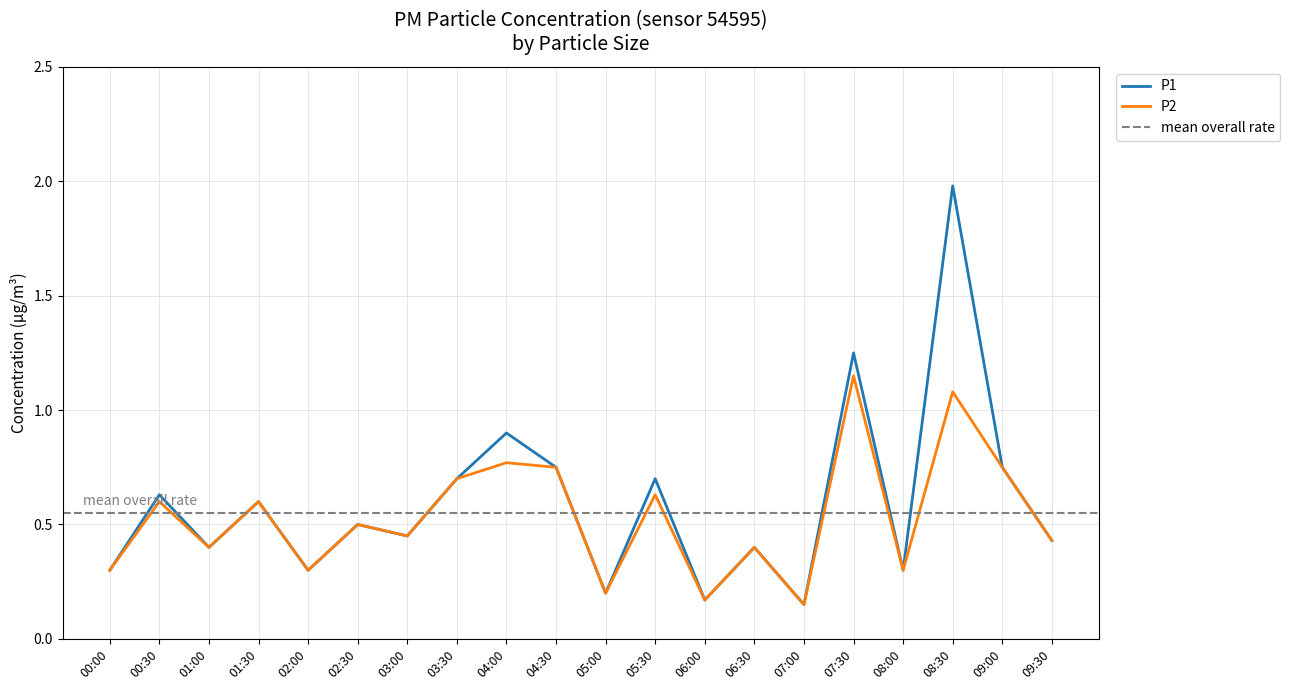

Does the chart display data point markers on the line(s)?

No